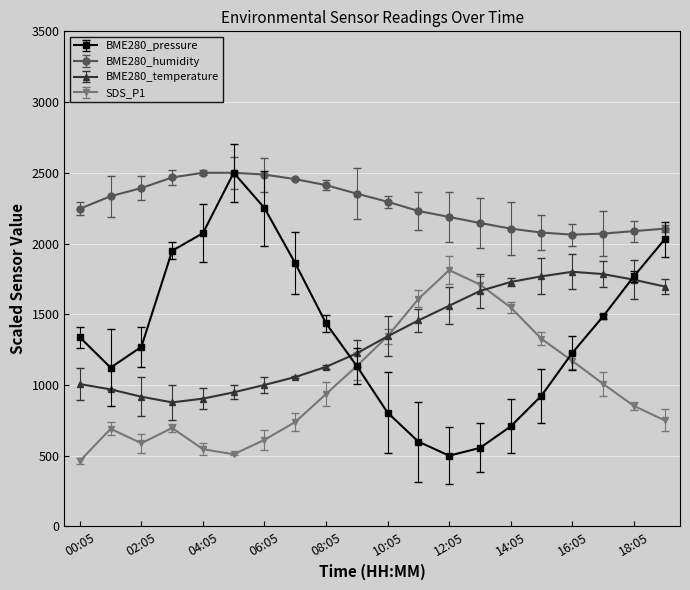

Which series has the largest range (max minus min)?

BME280_pressure